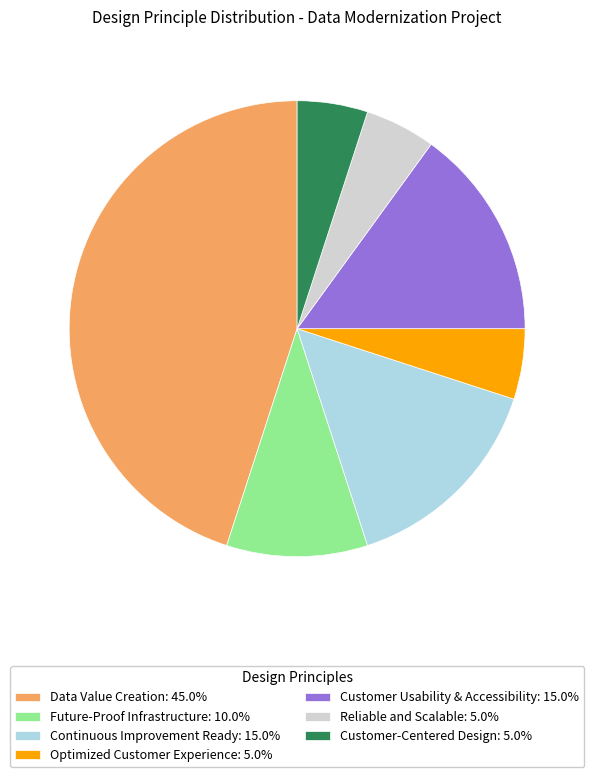

Is the sum of Customer Usability & Accessibility: 15.0% and Data Value Creation: 45.0% greater than half?

Yes